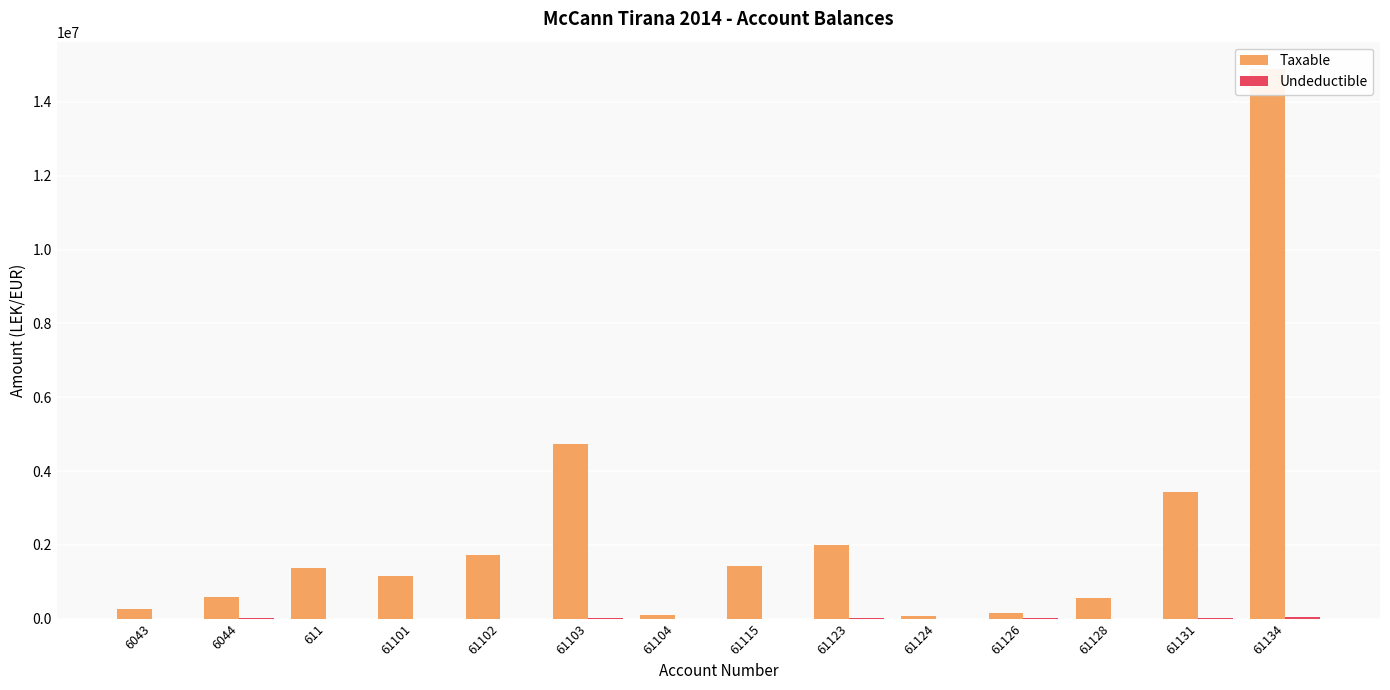

At which category does the chart reach its minimum across all series?

6043